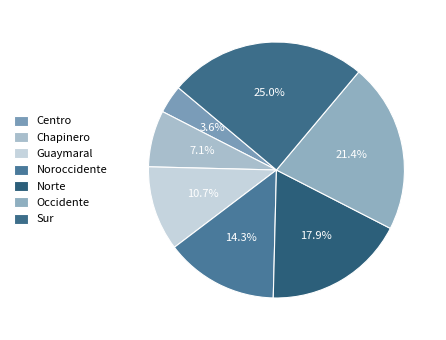

Is there a majority slice in this chart?

No